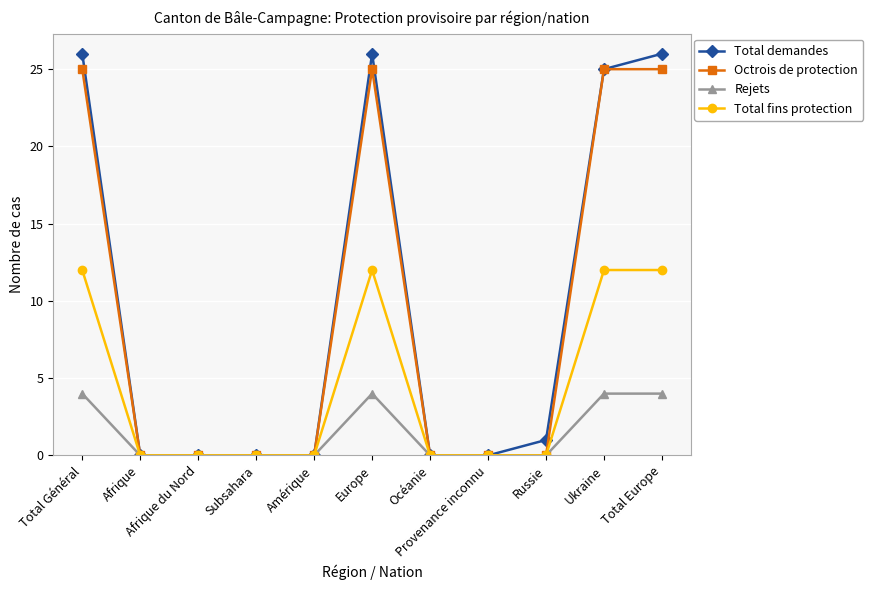

True or false: Total fins protection has more than 0 points higher than both neighbors.

True